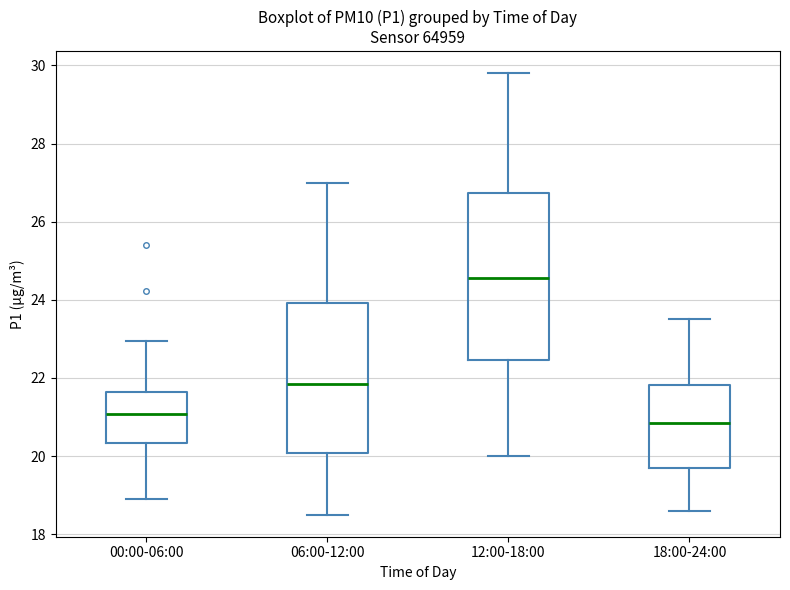

Comparing the boxes themselves (not the whiskers), which one is the tallest?

12:00-18:00